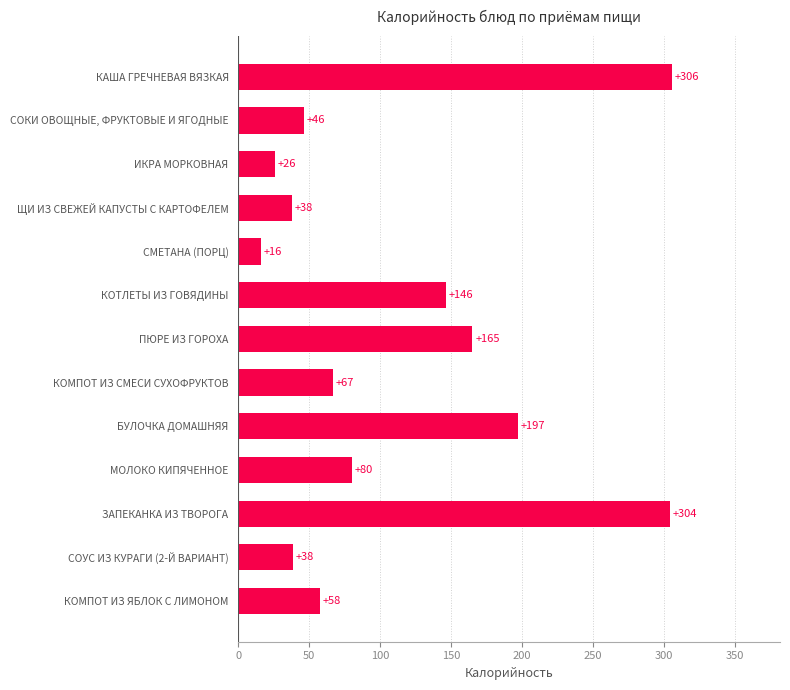

What is the greatest value displayed?

305.5